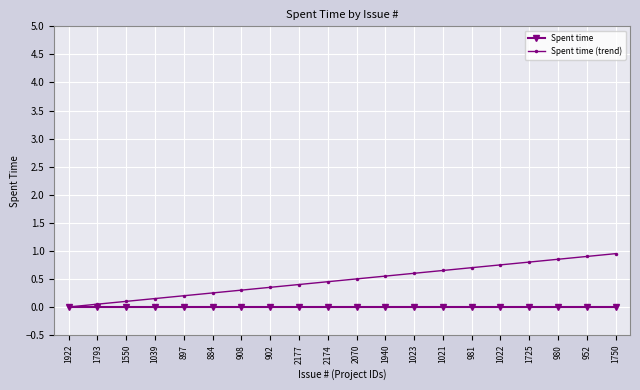

What is the total value across all series at 2177?

0.4